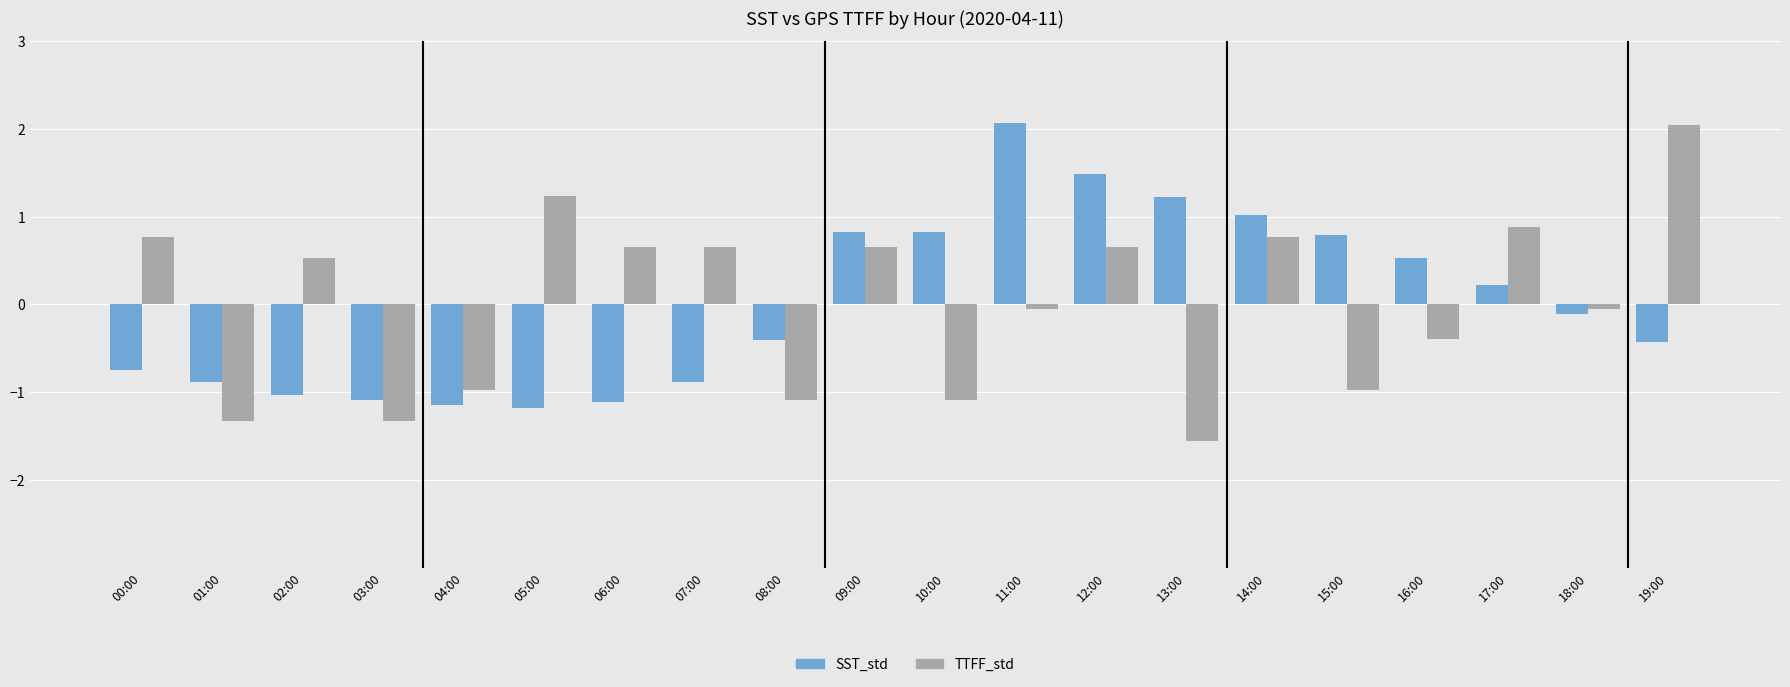

True or false: TTFF_std has a value of -0.0 at 18:00.

True